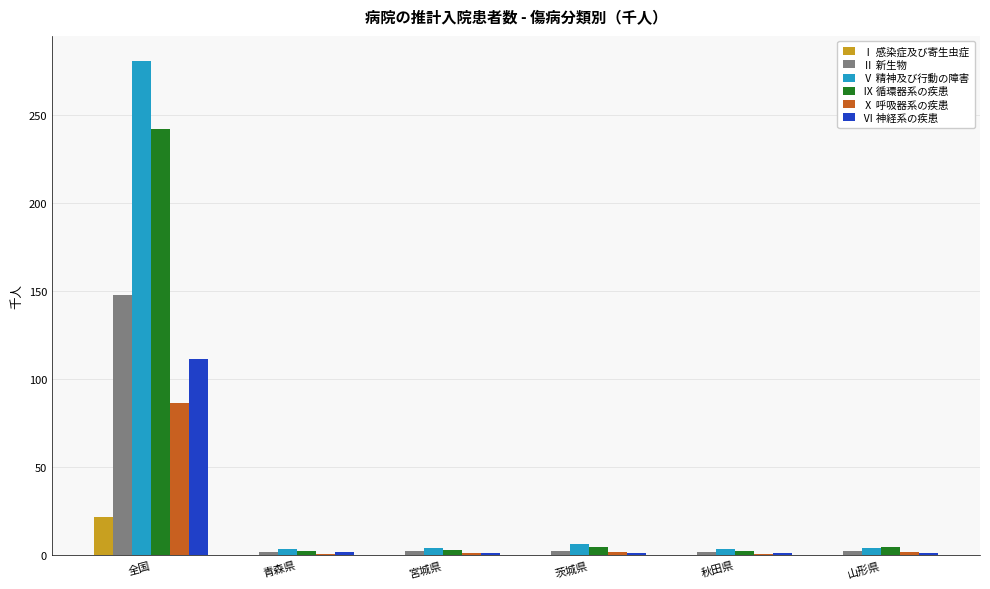

True or false: Ⅰ 感染症及び寄生虫症 has a value of 0.1 at 茨城県.

True